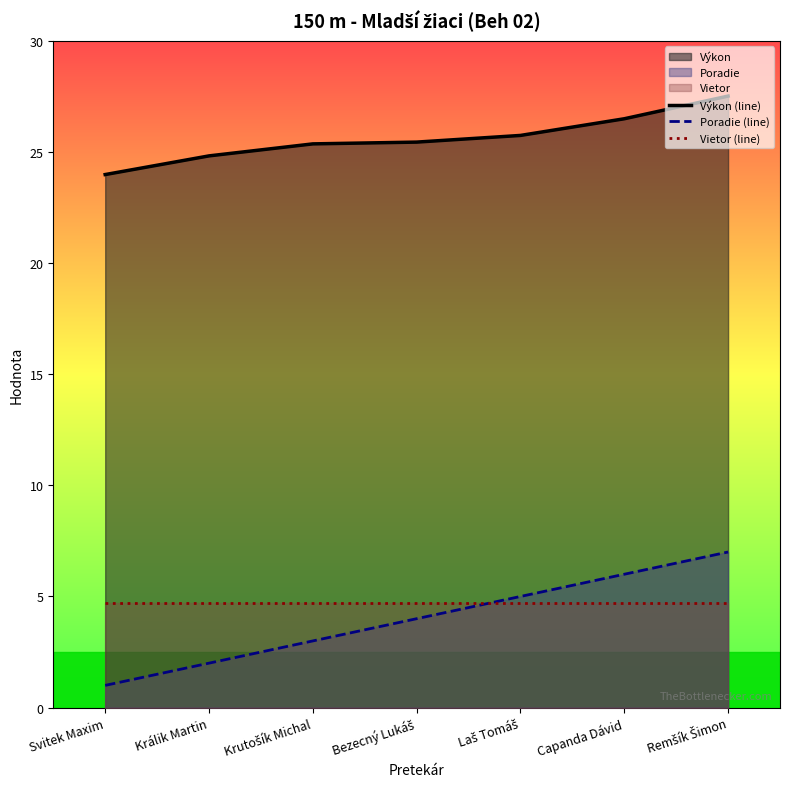

What is the approximate value of Vietor (line) at Svitek Maxim?

4.7